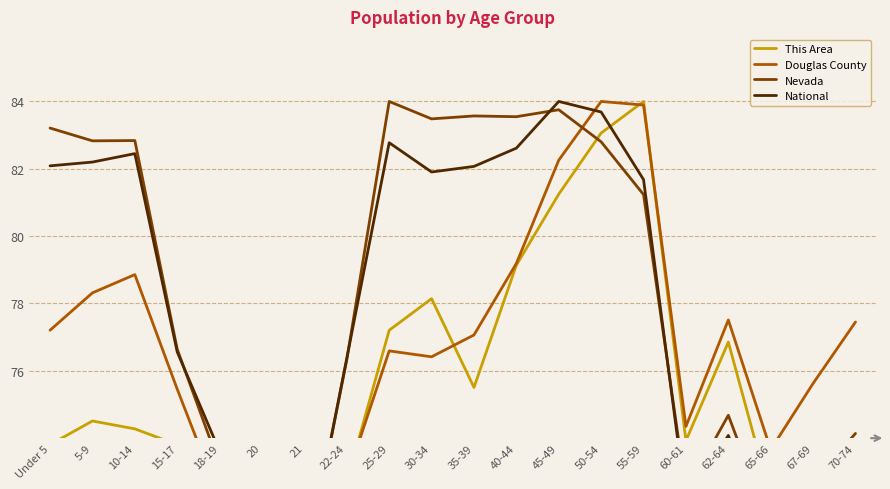

In This Area, how many points are higher than both neighbors (excluding endpoints)?

4